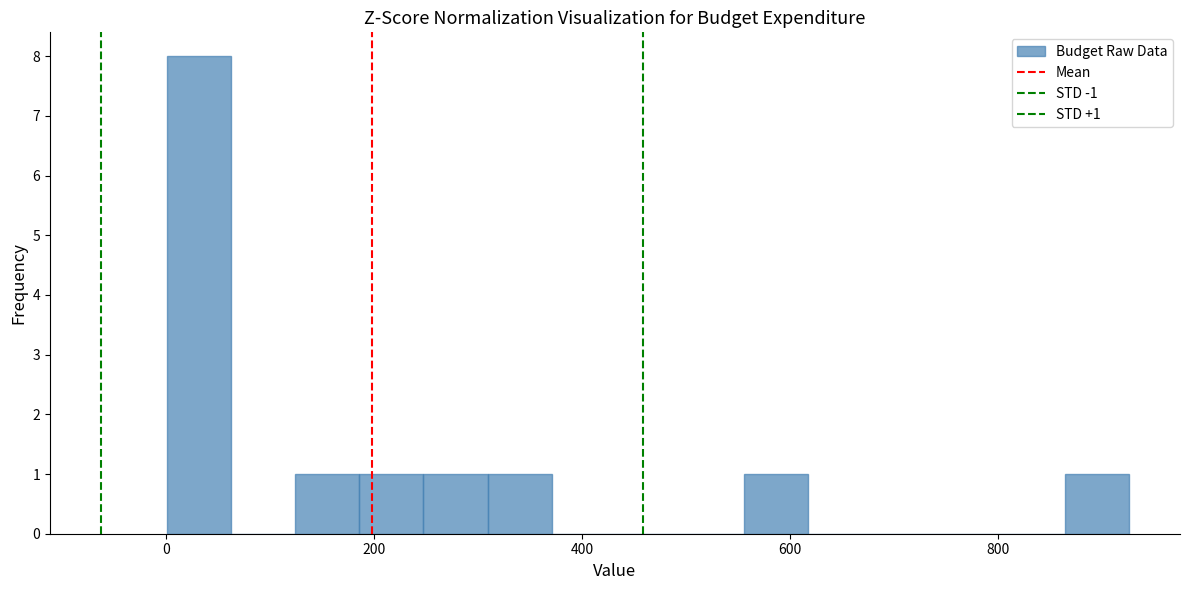

Around what value on the x-axis is the tallest bar? Give the approximate position of its centre, as read against the axis.

40